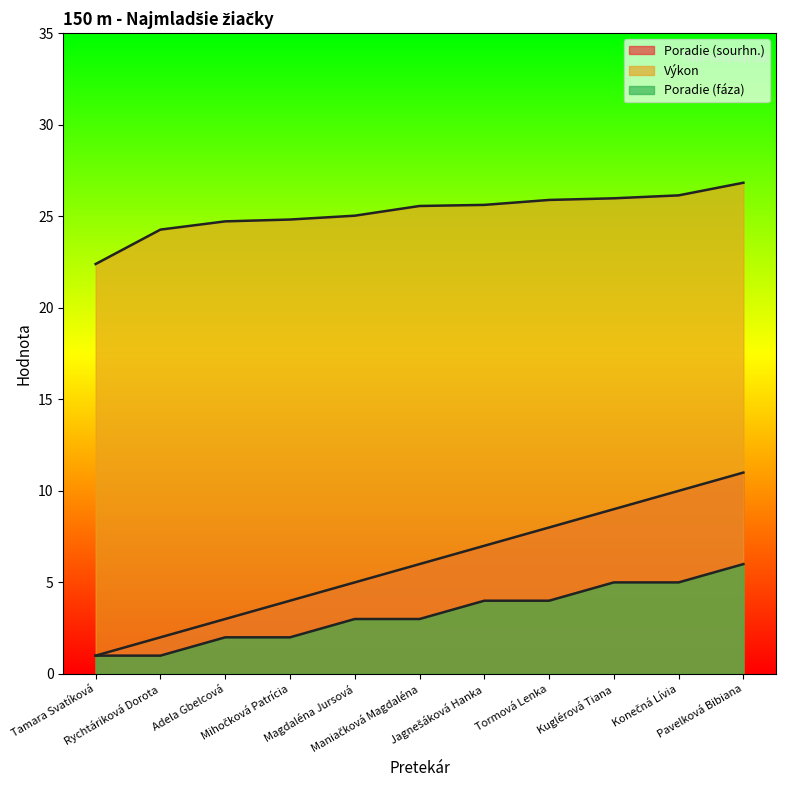

What position from the left is Adela Gbelcová?

3